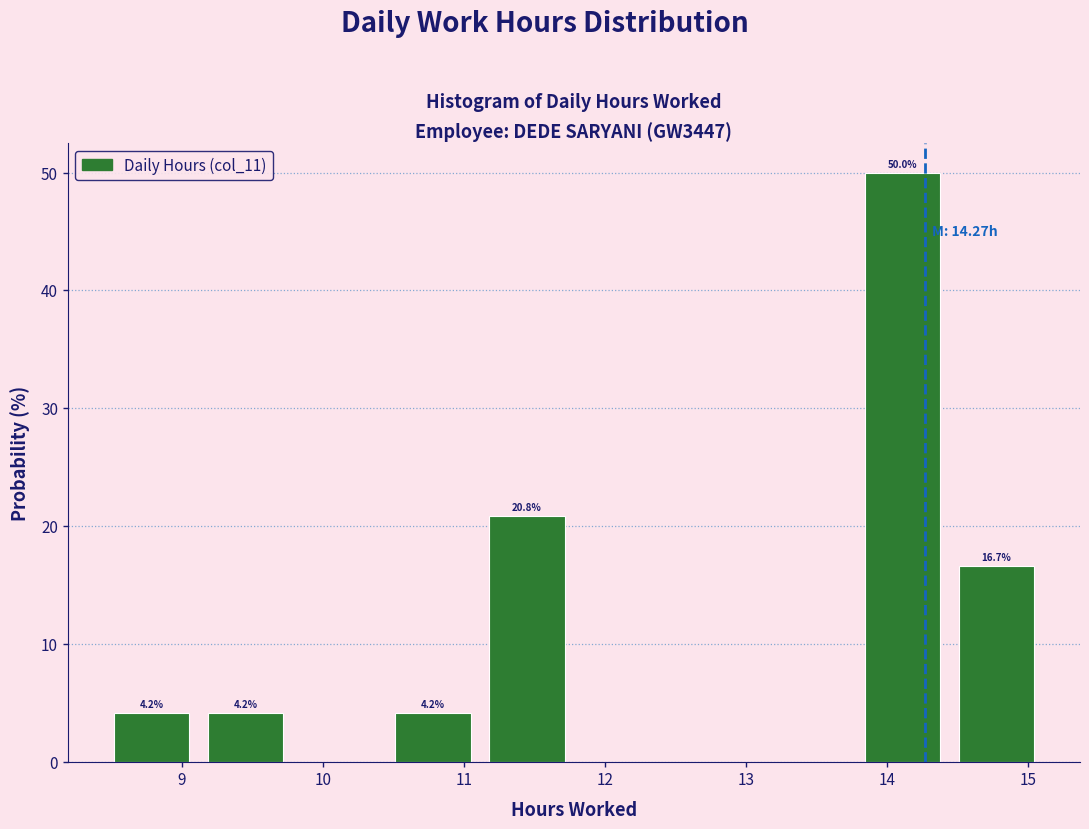

Which range on the x-axis has the tallest bar?

13.8 to 14.4